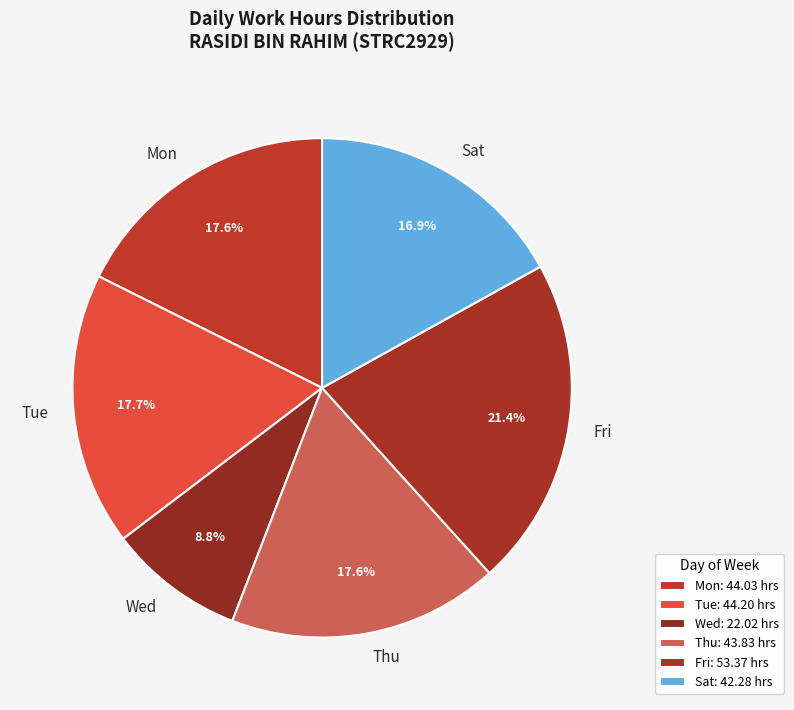

What is the ratio of the value at Mon to the value at Thu?

1.0